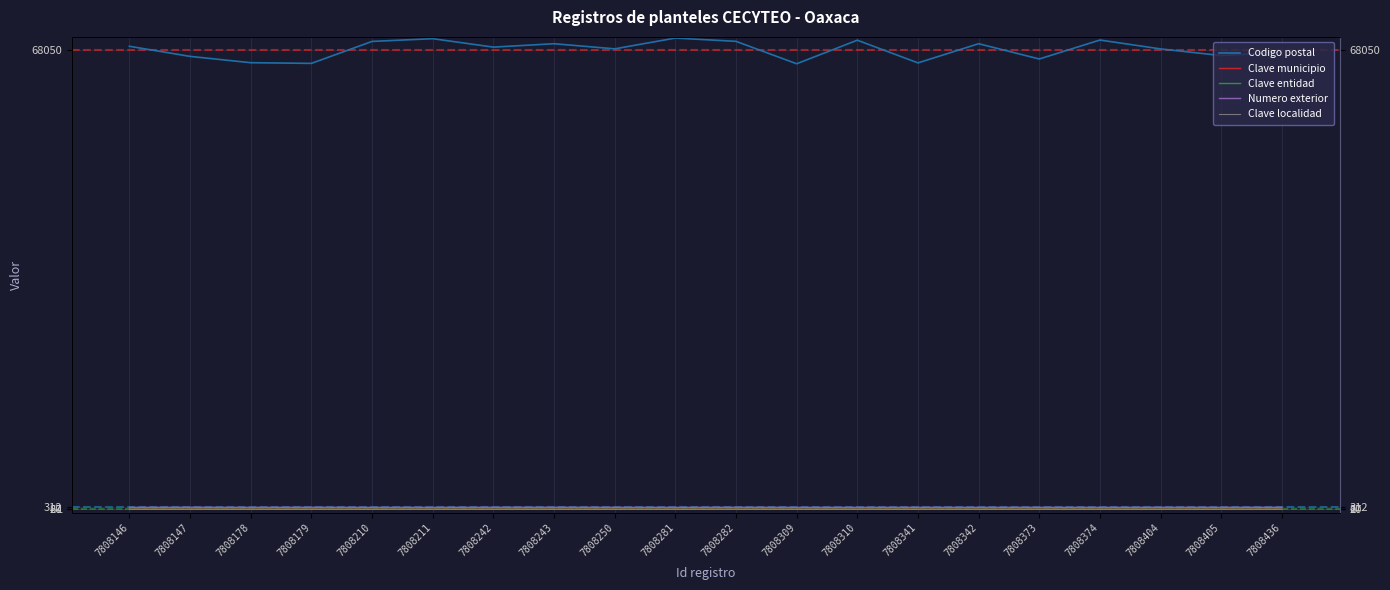

Which category has the lowest value in the Numero exterior series?

7808146